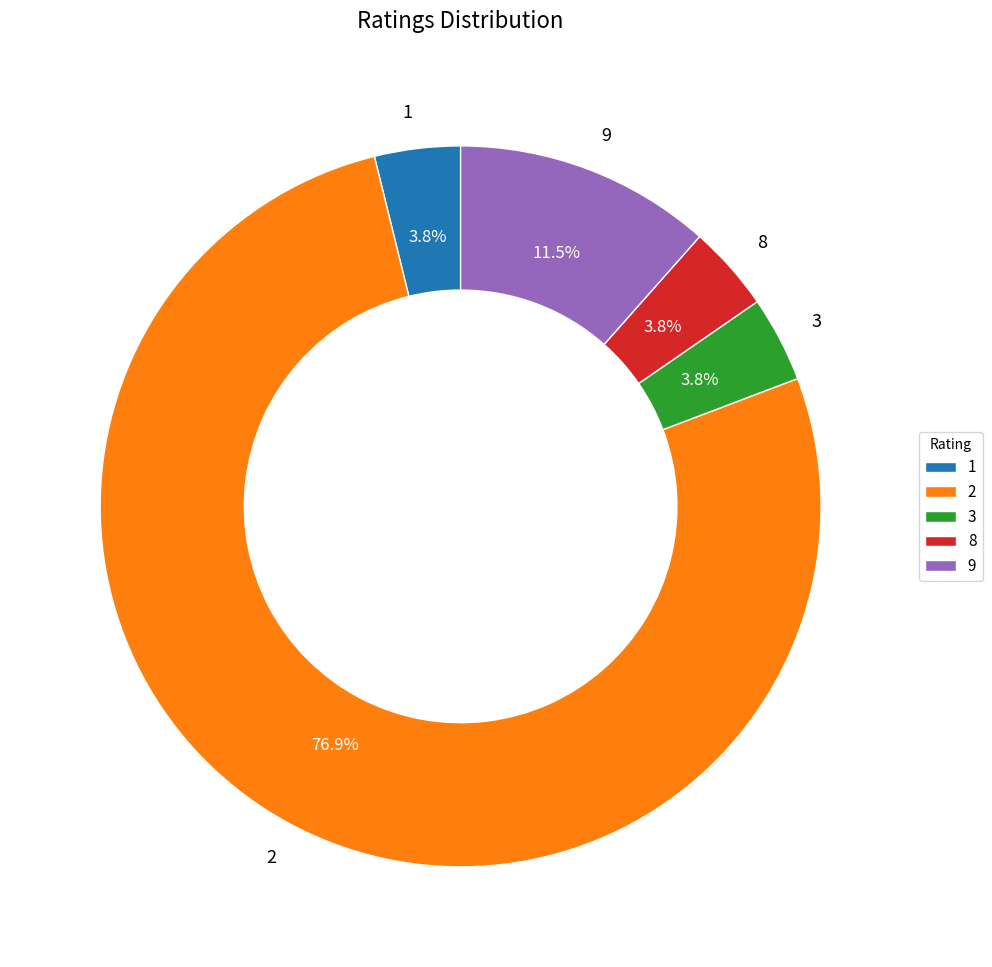

What is the ratio of the value at 3 to the value at 9?

0.3